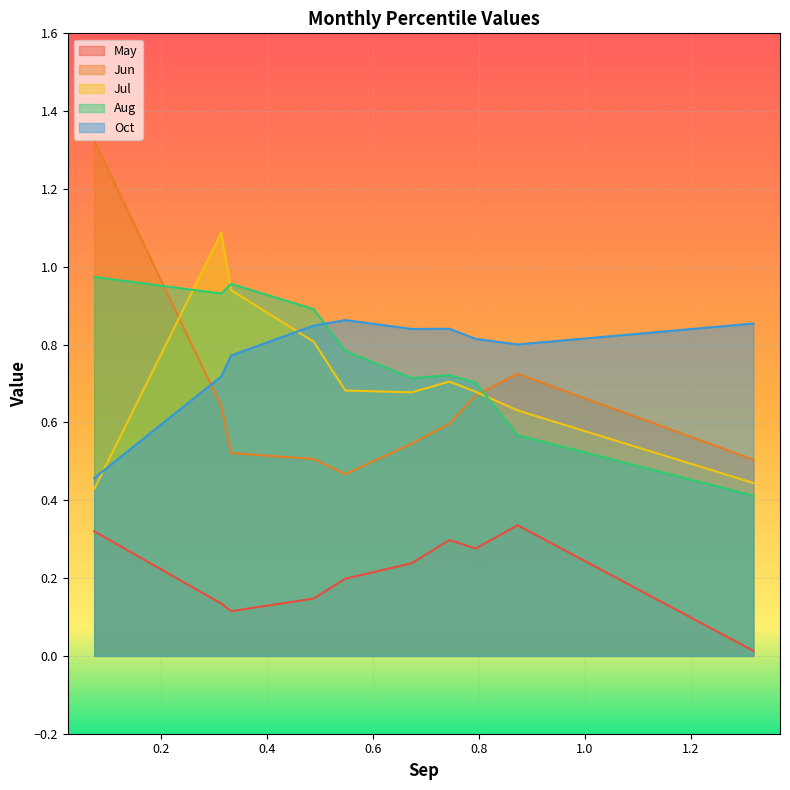

True or false: Jul and Jun intersect in this chart.

True